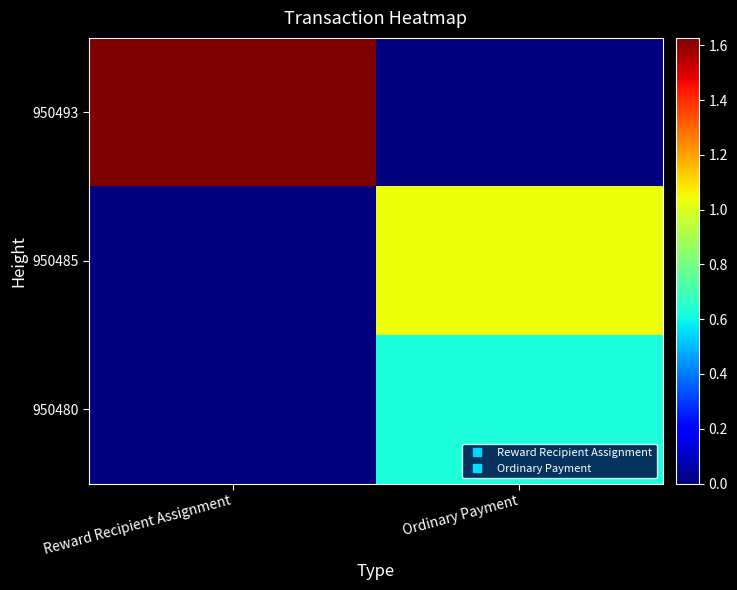

At Reward Recipient Assignment, list the series in order from largest to smallest.

950493, 950485, 950480